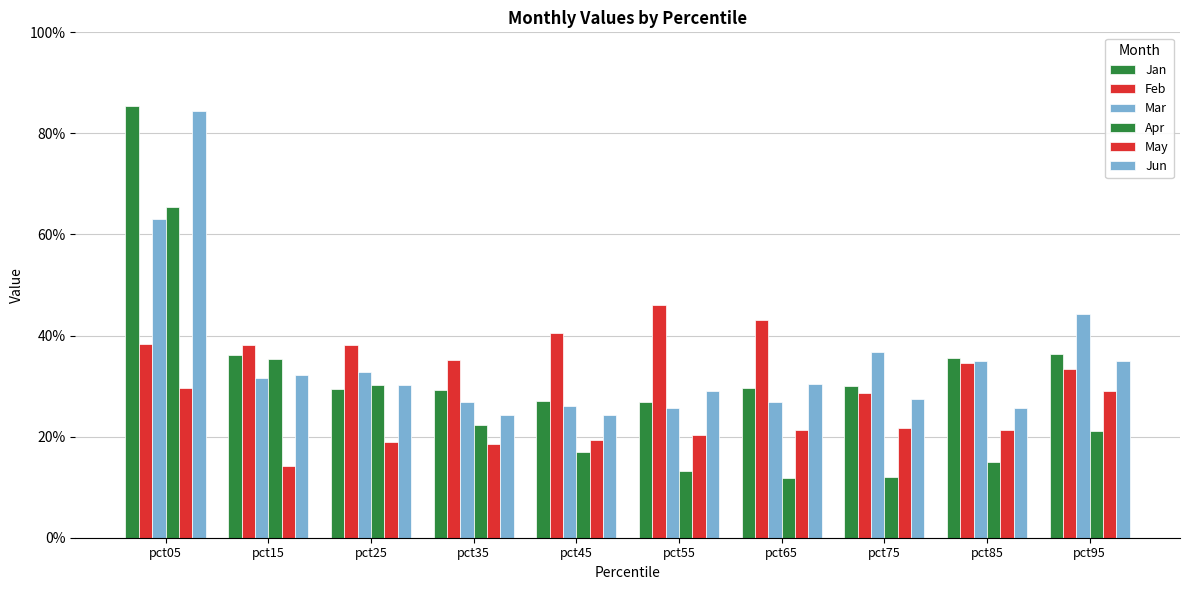

Are the bars grouped side by side (vs. stacked)?

Yes